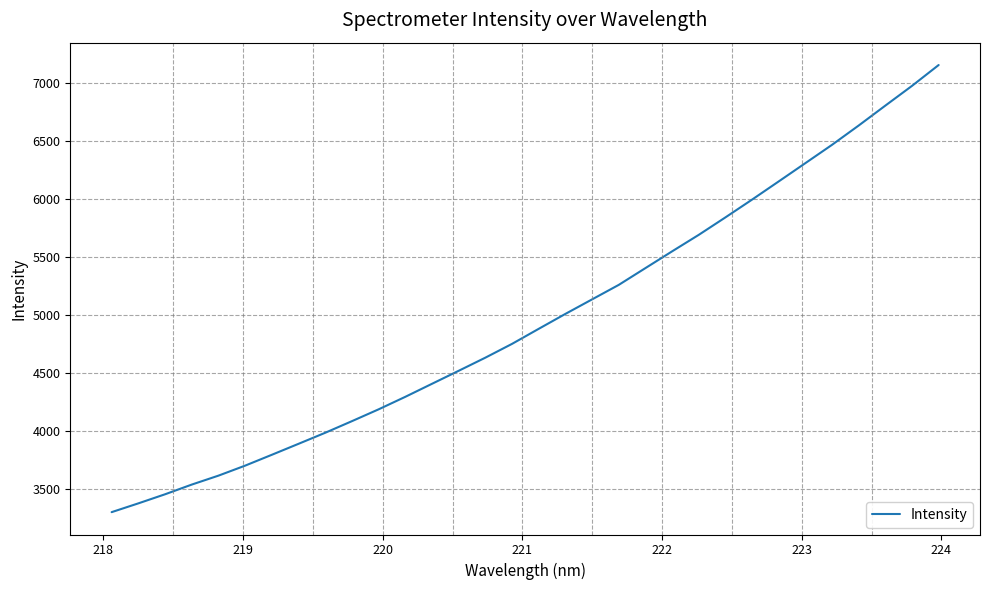

Reading left to right, what are all the values shown in this chart?

3295.8	3371.6	3450.1	3533.9	3611.2	3697.7	3791.5	3886.4	3981.8	4082.0	4184.2	4292.4	4404.9	4517.3	4630.7	4749.9	4880.0	5008.8	5134.2	5259.5	5404.5	5549.3	5691.9	5842.6	5996.4	6153.6	6311.6	6469.8	6636.6	6808.5	6979.0	7159.1